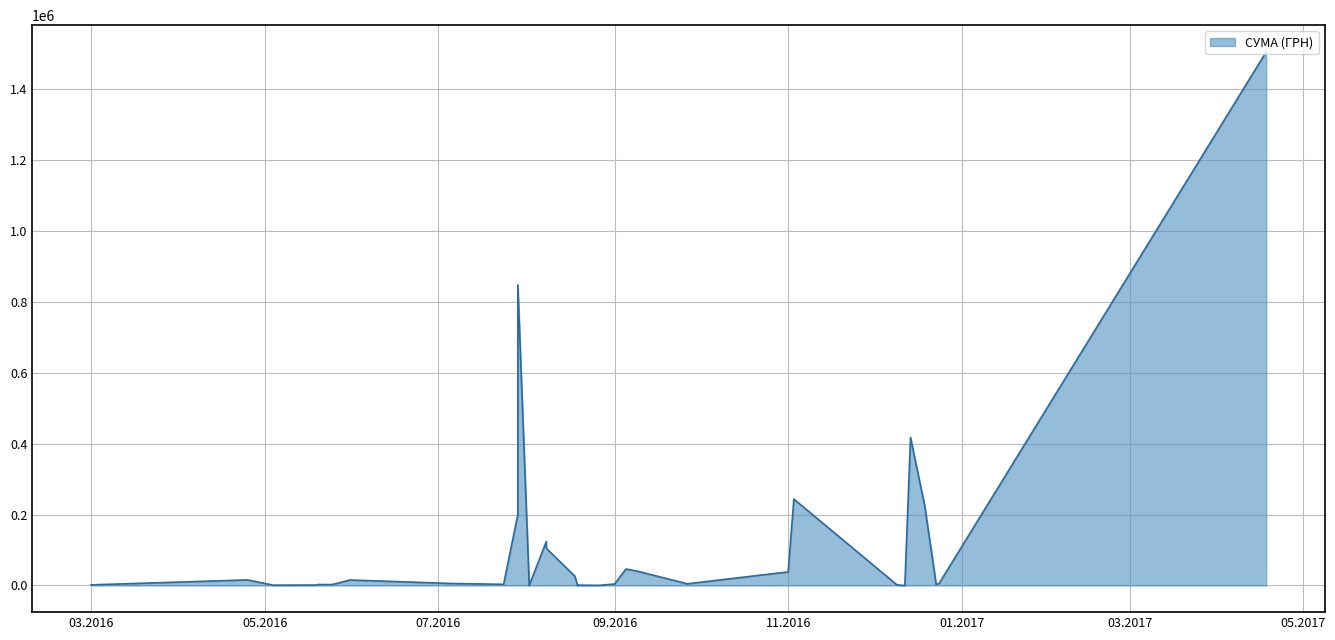

Approximately how many times larger is the value at 24.05.2016 compared to 09.12.2016?

1.4